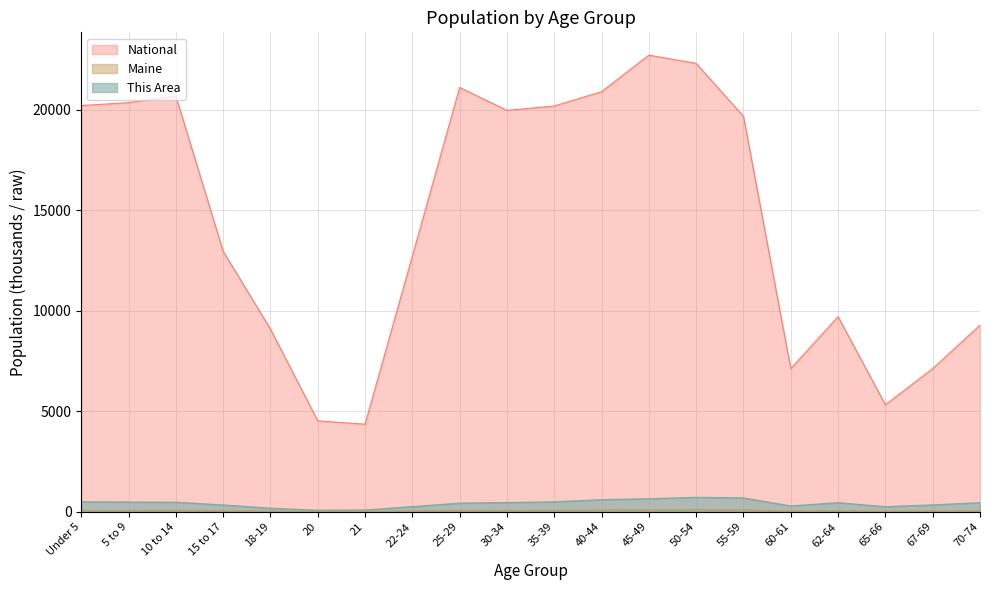

What is the average value of the Maine series?

61.5